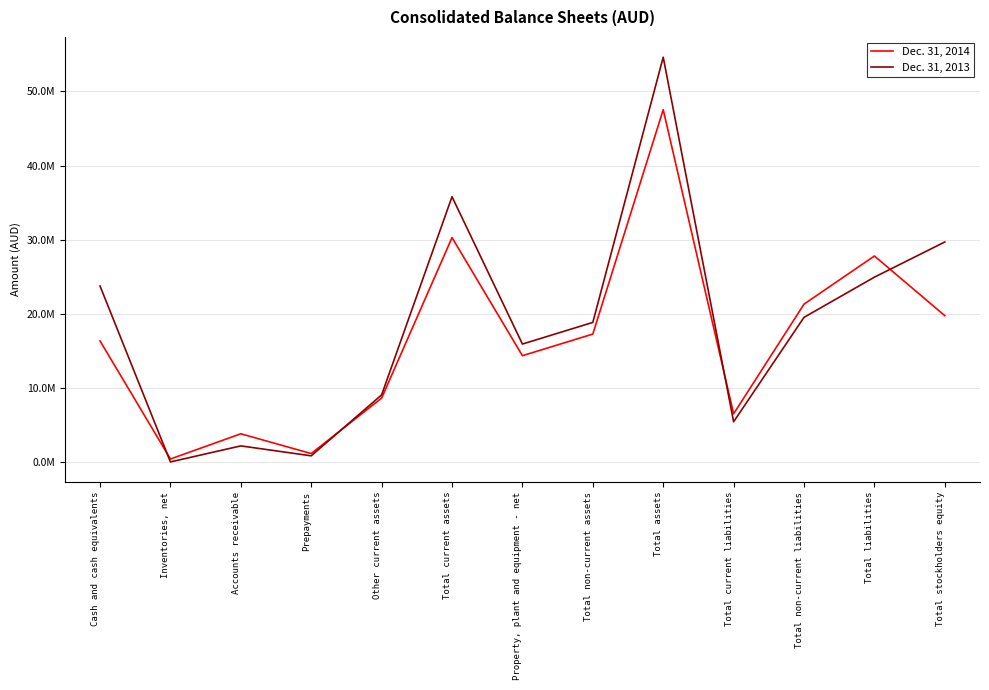

Reading right to left, what are all the values shown in this chart?

Dec. 31, 2014: 19740945	27791693	21295213	6496480	47532638	17256666	14336666	30275972	8616354	1132634	3799705	397450	16329829
Dec. 31, 2013: 29683940	24935759	19513472	5422287	54619699	18830120	15910120	35789579	9049283	825800	2167867	4207	23742422